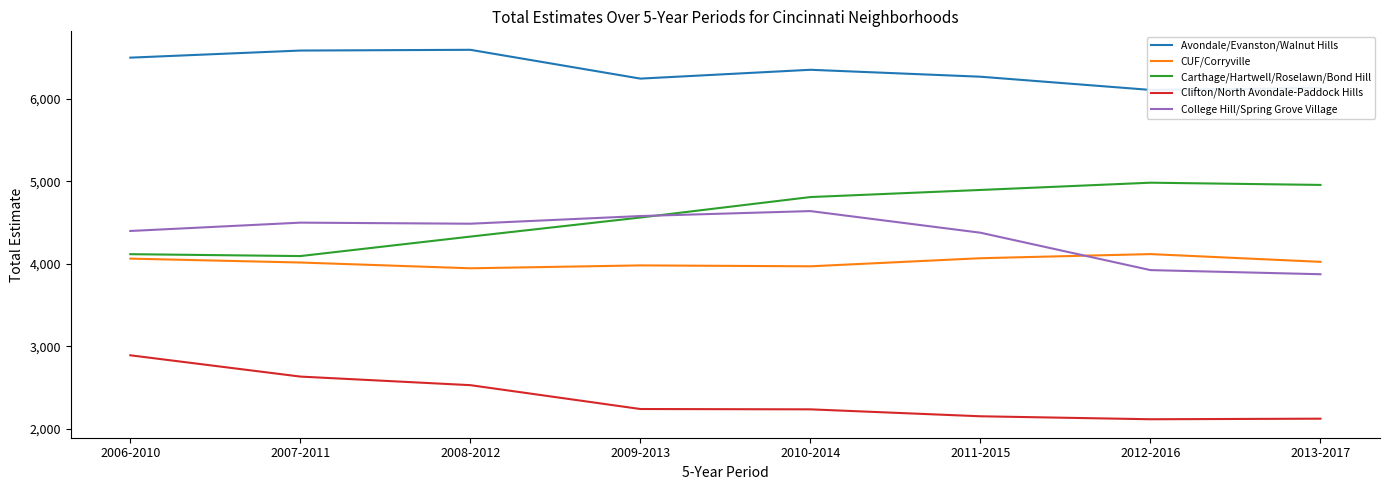

Does the chart have visible grid lines?

No